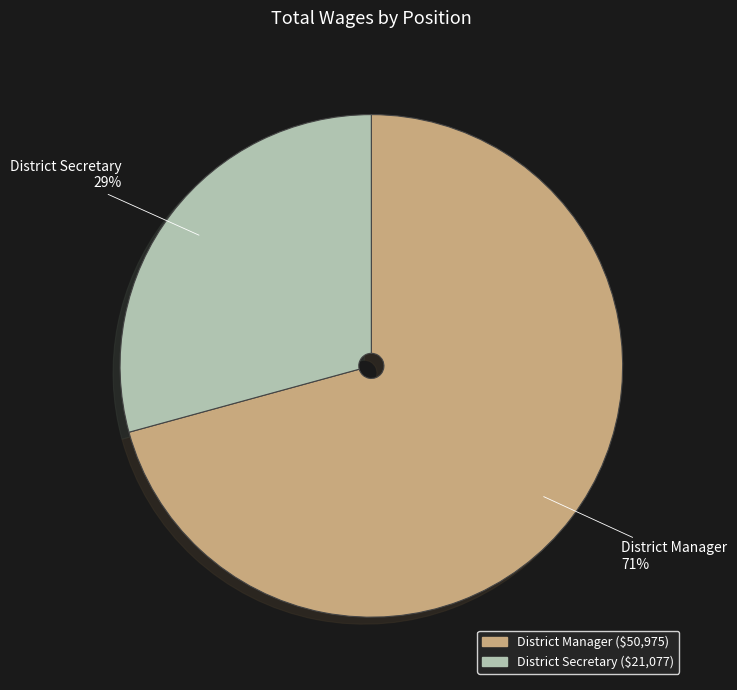

Does any single category account for the majority?

Yes